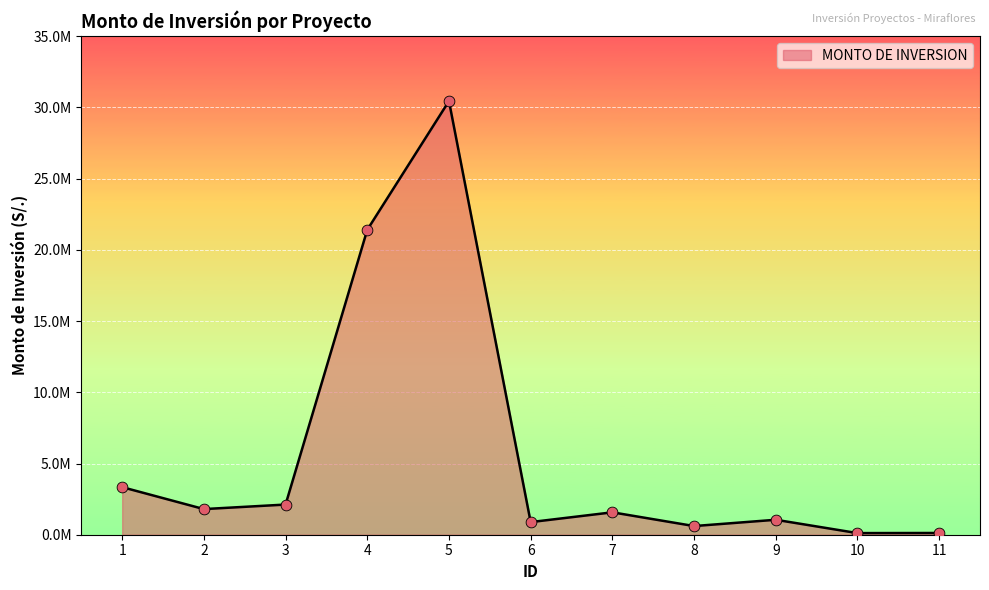

Which has a higher value, 7 or 4?

4